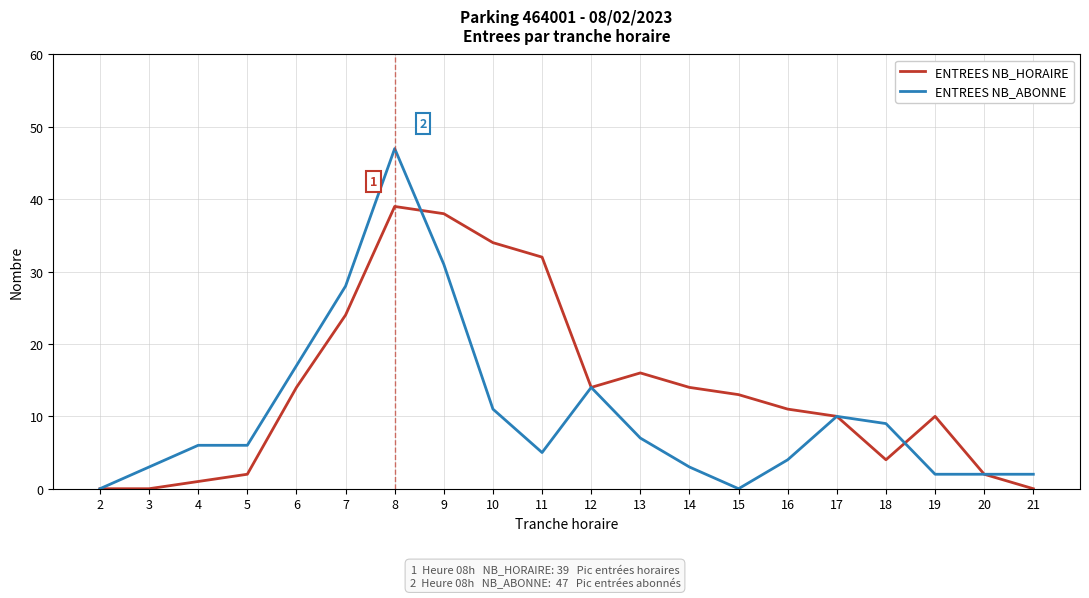

How many categories are shown in the chart?

20